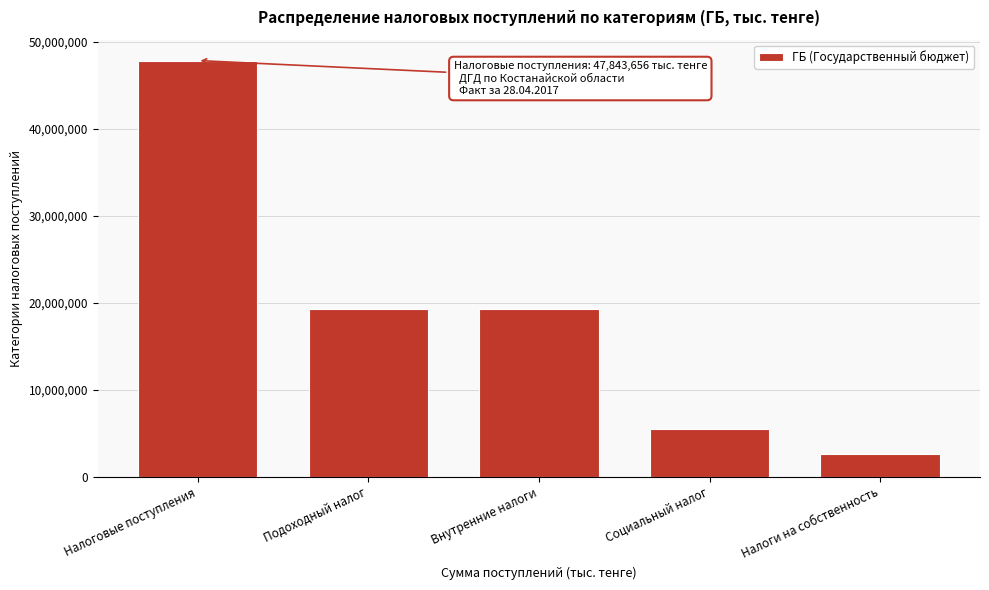

What is the sum of all values?

94566380